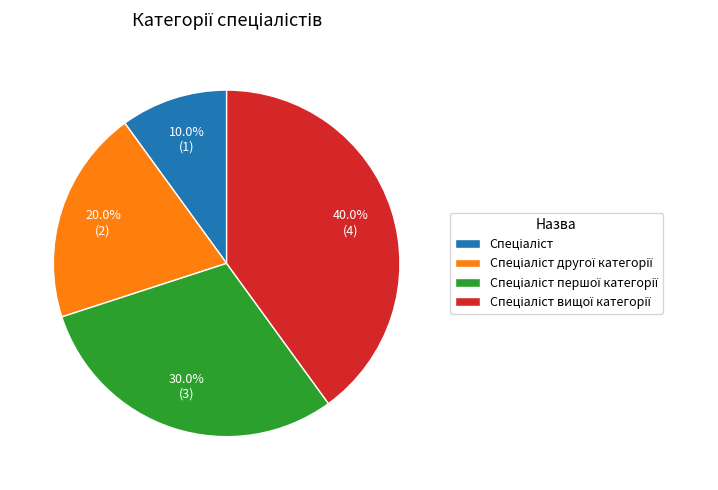

Count the number of slices in the pie.

4